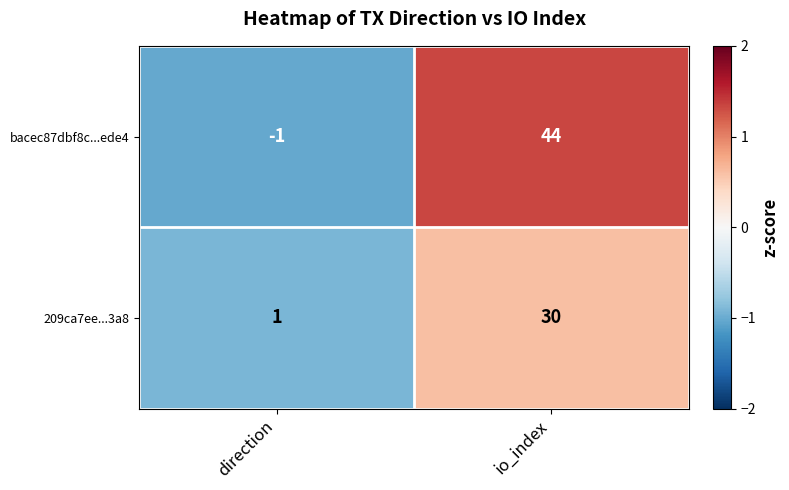

What is the difference between the 209ca7ee...3a8 values at io_index and direction?

29